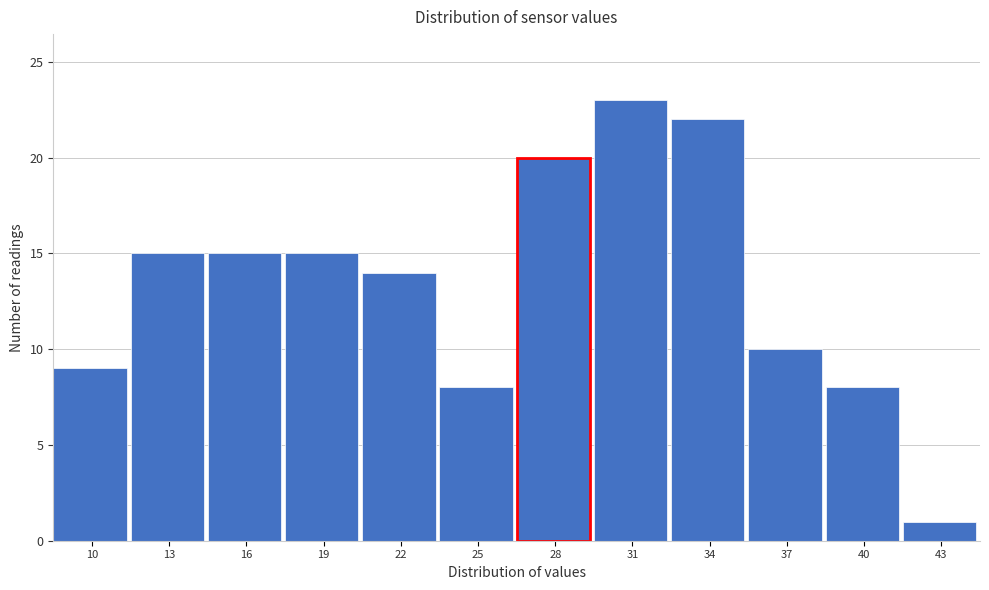

Reading left to right, what are all the values shown in this chart?

10=9	13=15	16=15	19=15	22=14	25=8	28=20	31=23	34=22	37=10	40=8	43=1